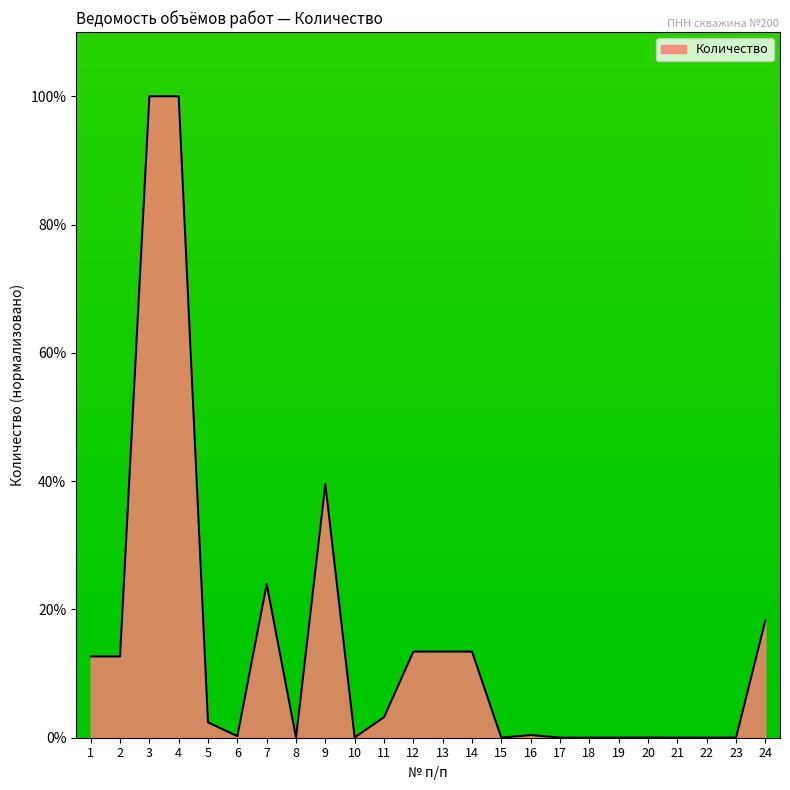

At which label is the value closest to 50?

9